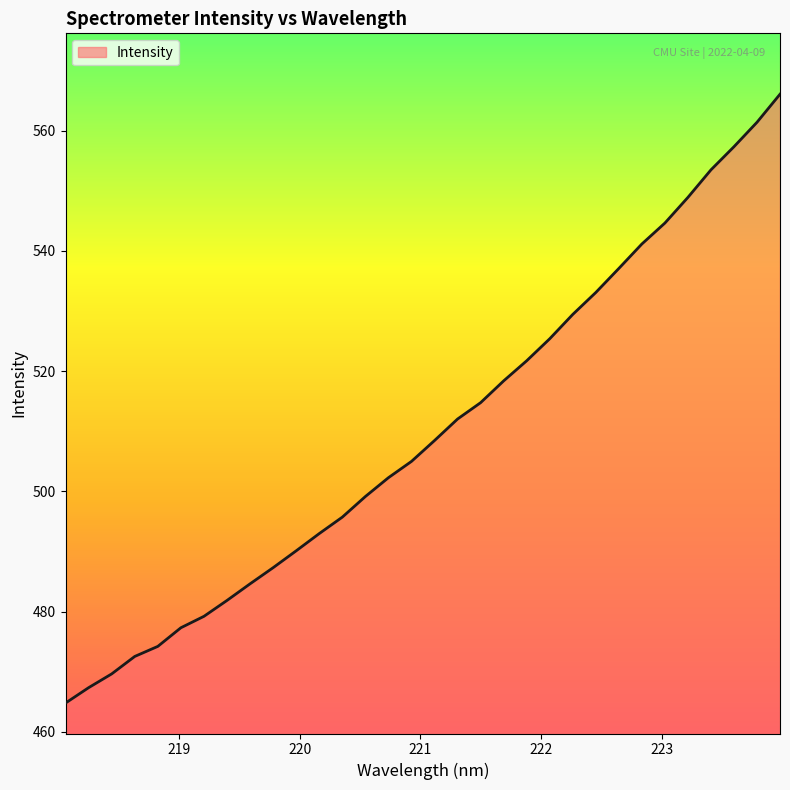

What is the difference between the maximum and minimum values?

101.3